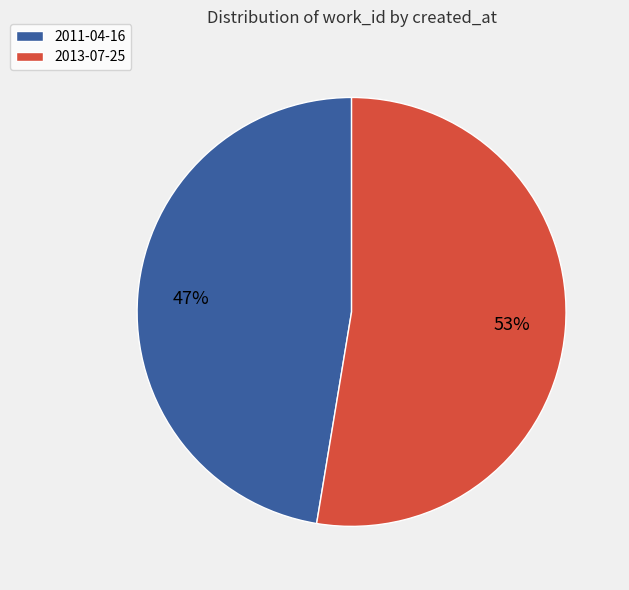

To the nearest percent, what is the average slice percentage?

50%